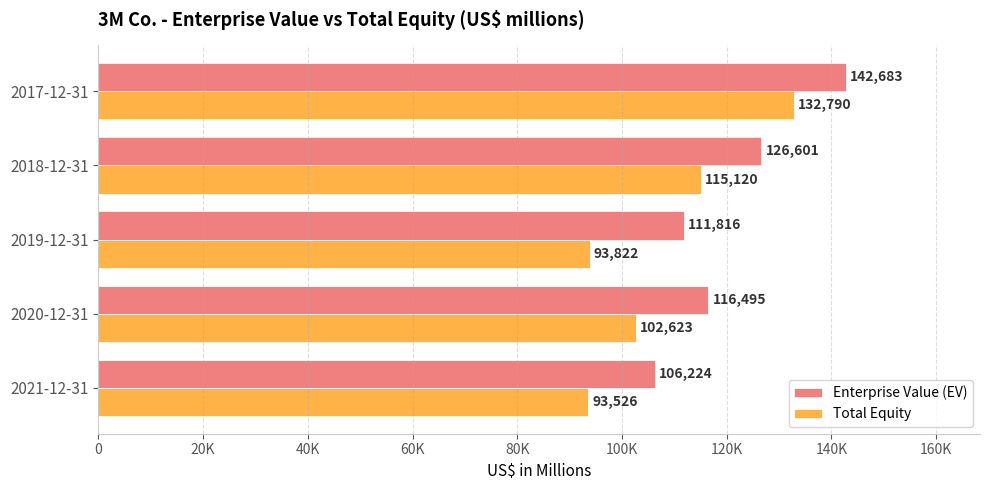

At which label is Enterprise Value (EV) closest to 124453?

2018-12-31